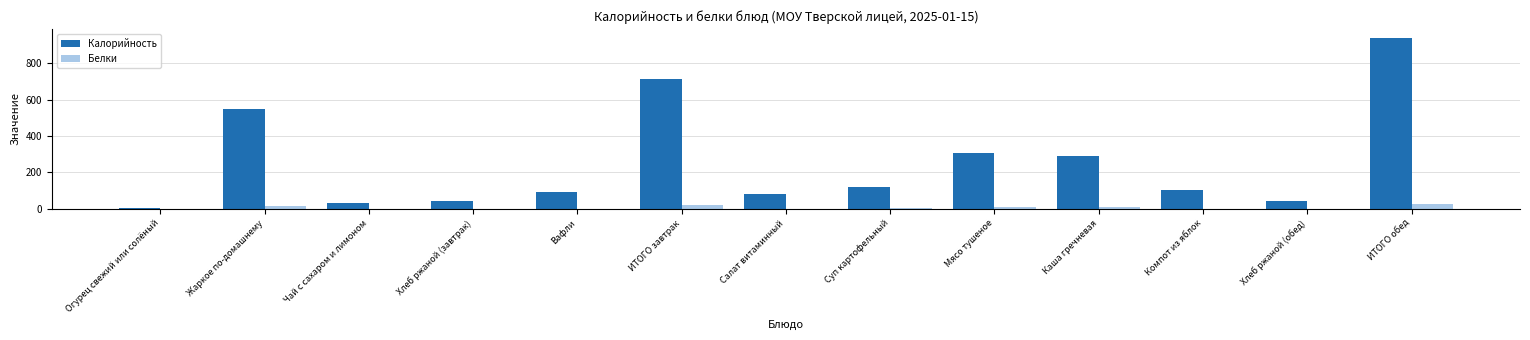

Which category has the highest value in the Калорийность series?

ИТОГО обед